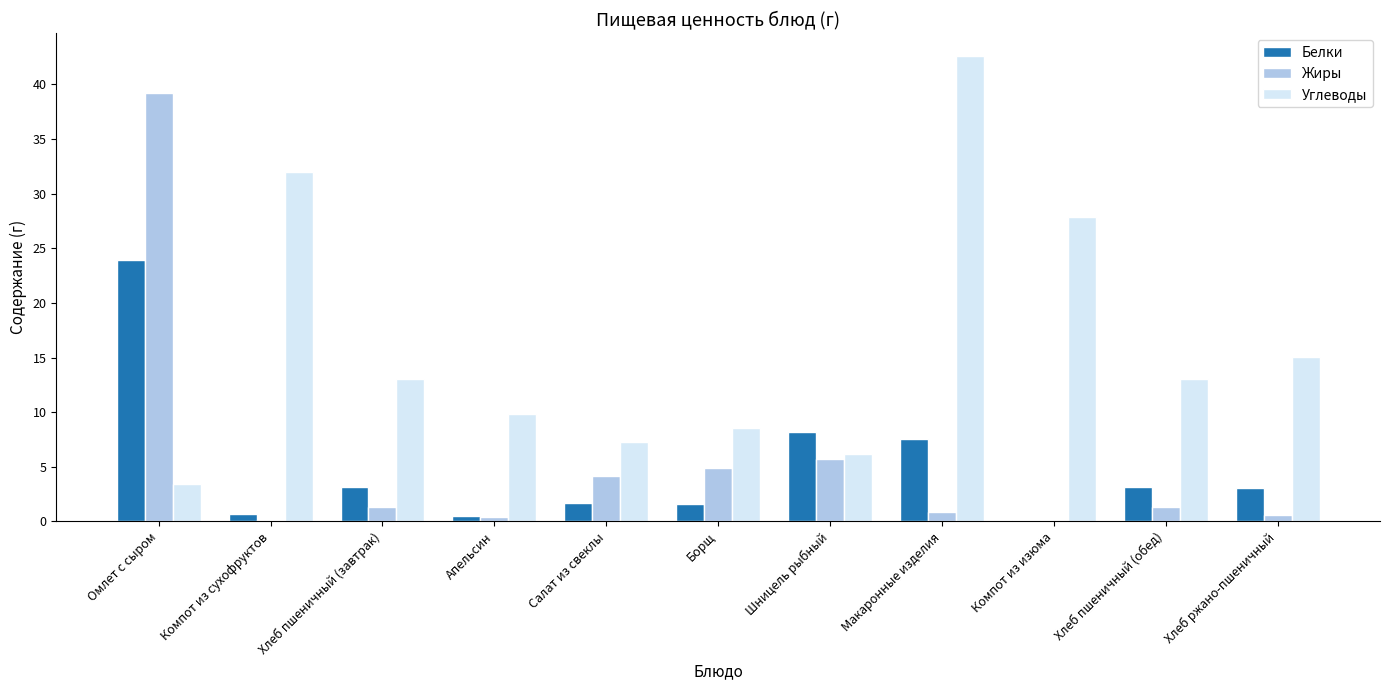

Which series has the largest total across all categories?

Углеводы